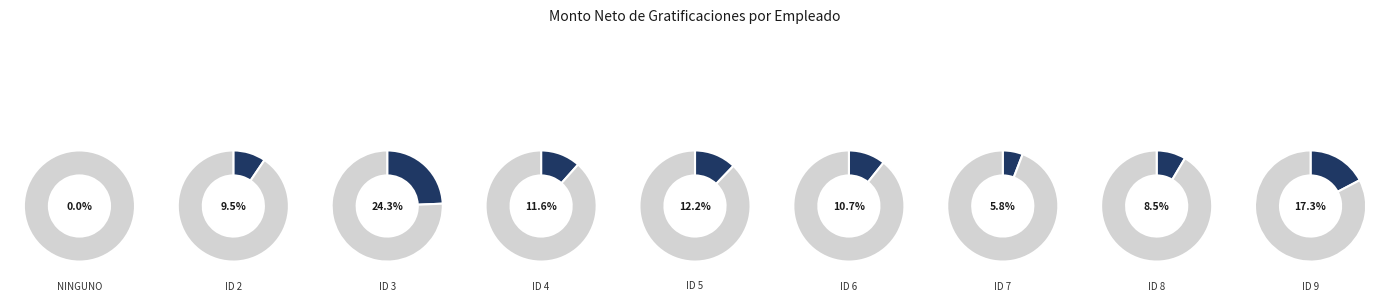

To the nearest percent, what is the difference between the ID 3 and ID 6 slice percentages?

14%